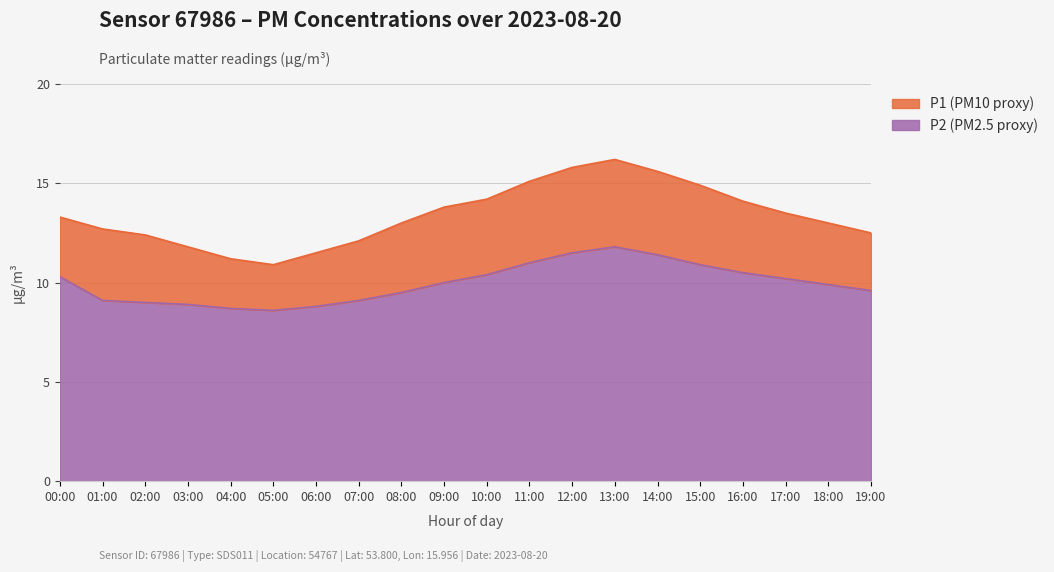

True or false: P1 and P2 cross at least once.

False